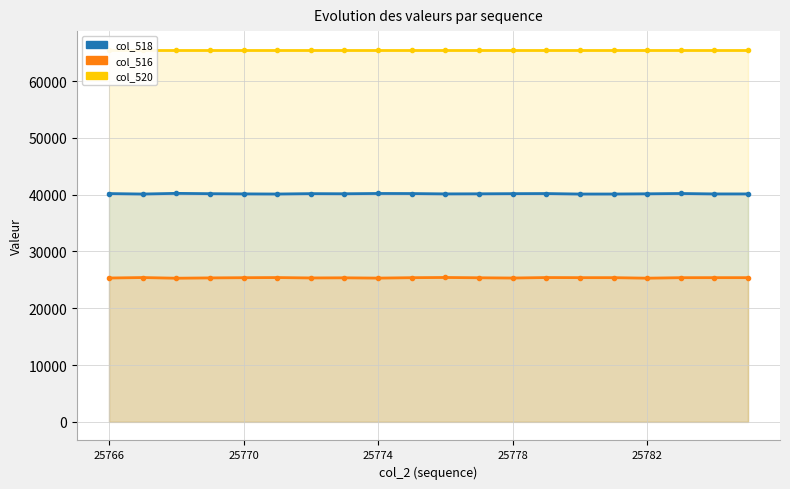

At which category does the chart reach its peak across all series?

25766